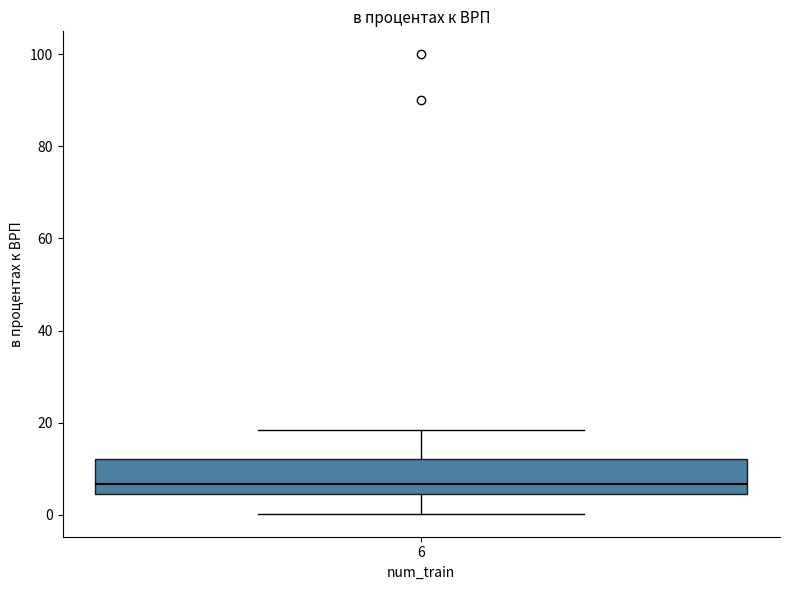

Read this box plot against the y-axis: the position of the median line, the range covered by the box, and the ends of both whiskers. The values are not printed on the chart, so give them approximately, as read against the axis.

median 6, box 4 to 12, whiskers 0 to 18